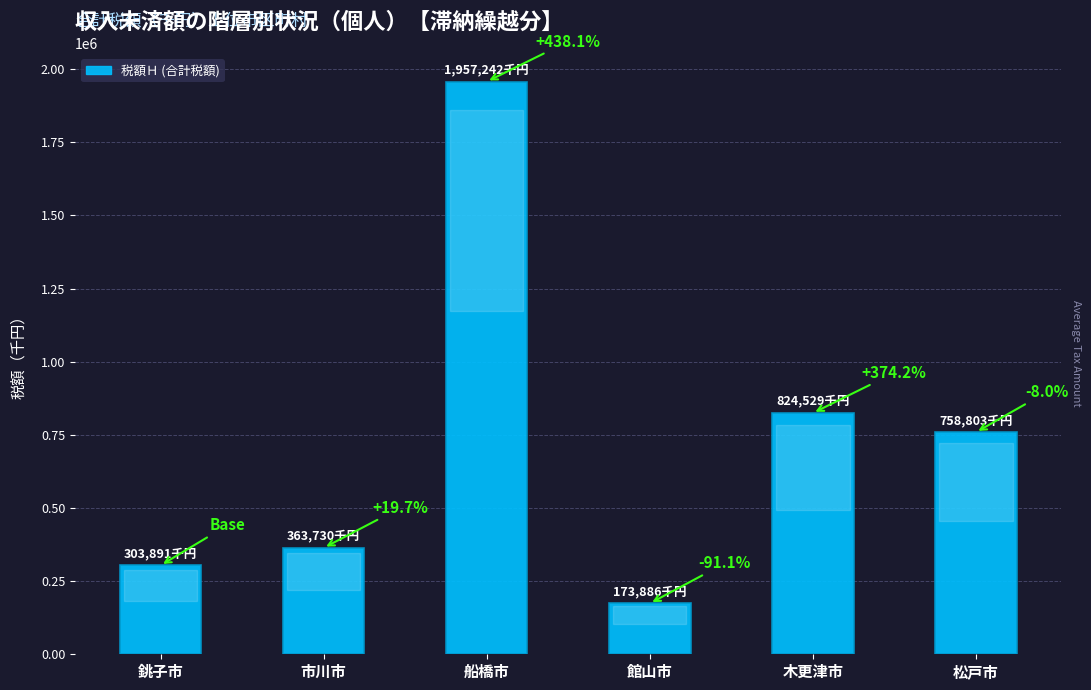

Reading left to right, extract all data points from this chart.

303891	363730	1957242	173886	824529	758803